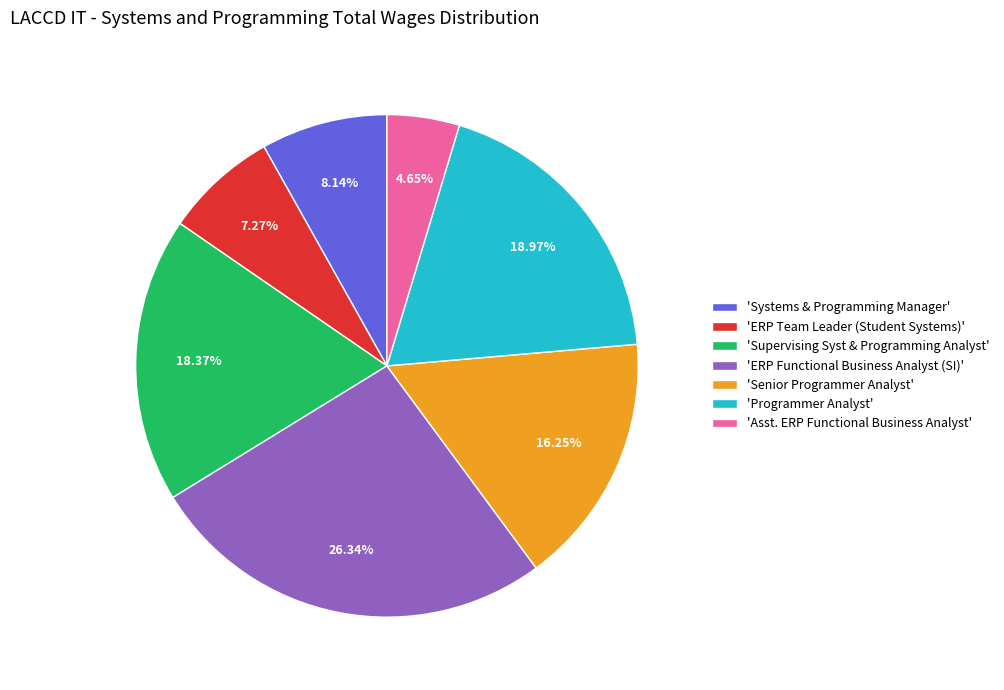

How many segments does this pie chart have?

7